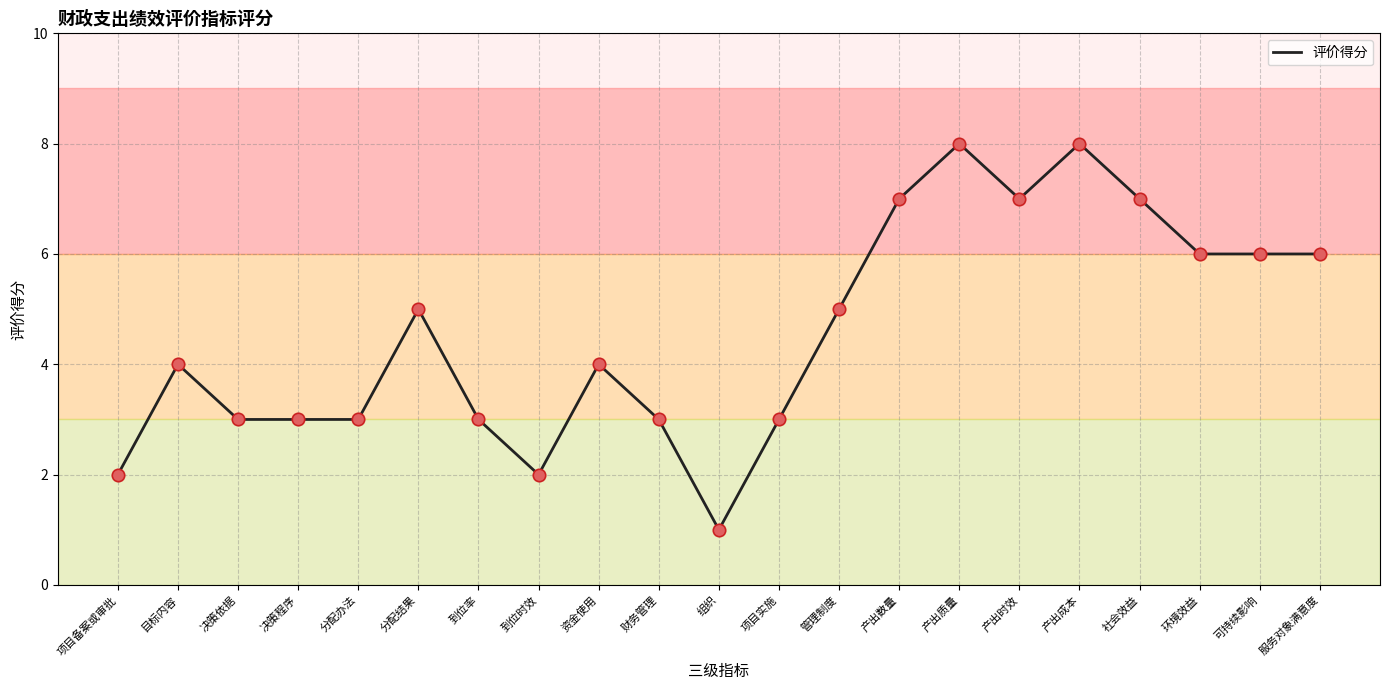

Which has a higher value, 项目实施 or 资金使用?

资金使用